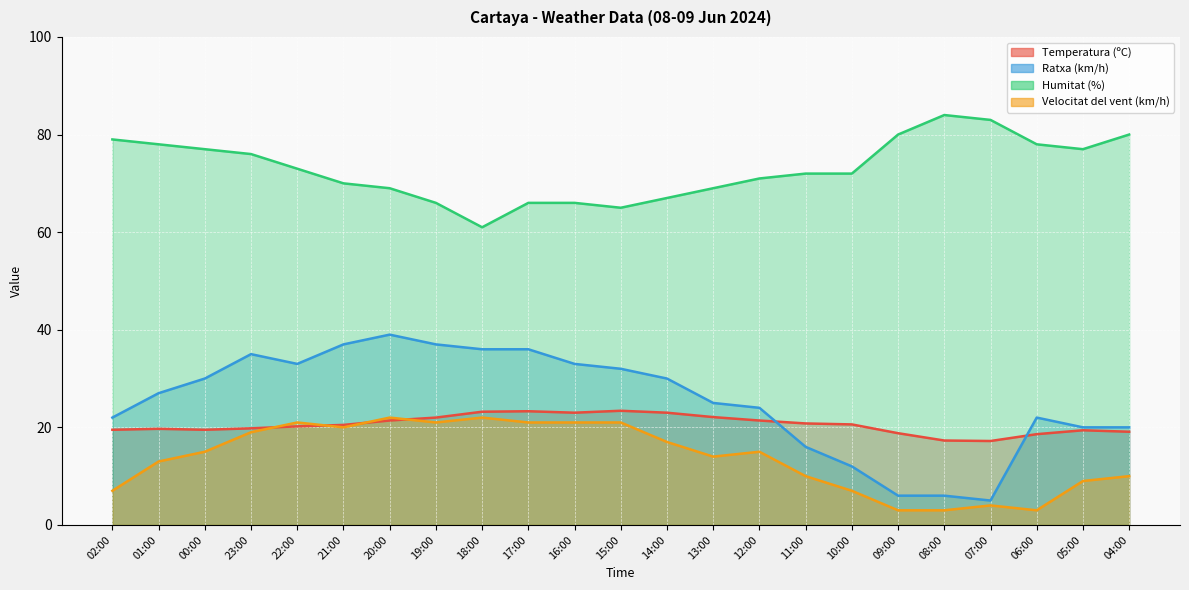

Rank the series at 15:00 from highest to lowest value.

Humitat (%), Ratxa (km/h), Temperatura (ºC), Velocitat del vent (km/h)